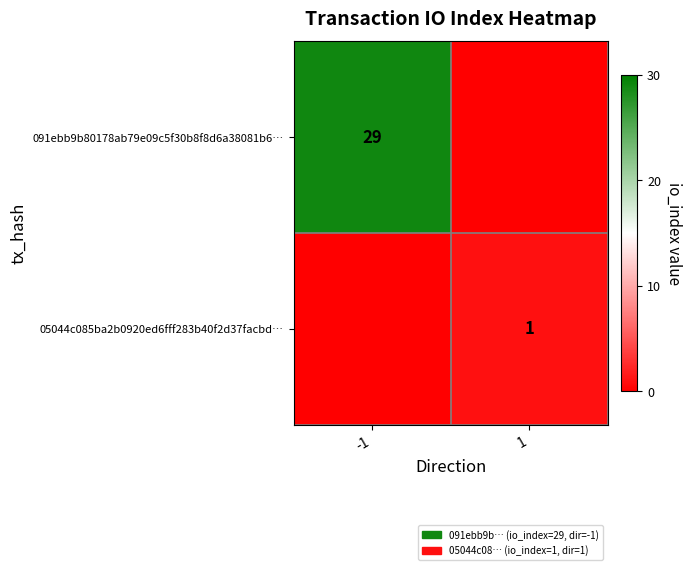

How many data points does each series have?

2